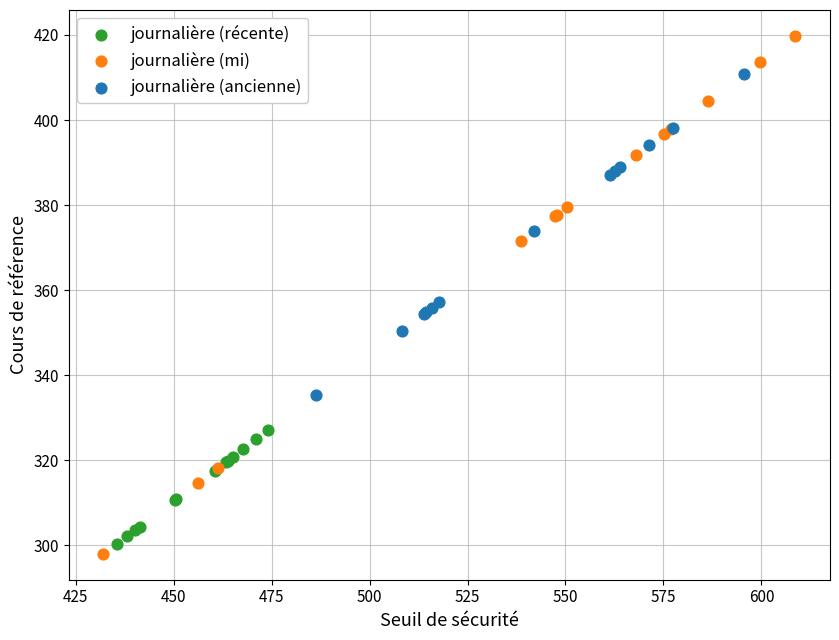

Which series has the largest Y range (max minus min)?

journalière (mi)